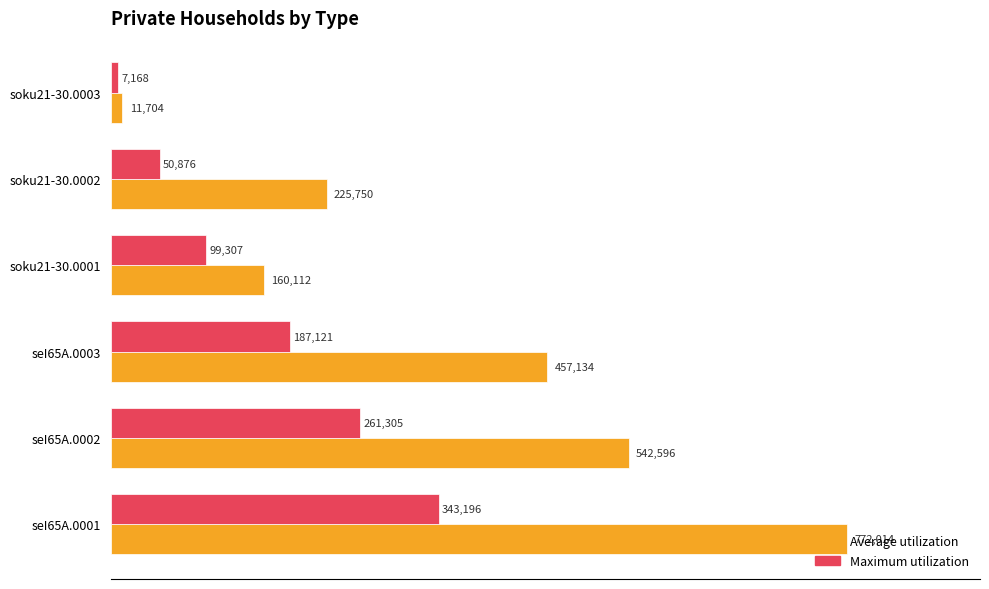

What is the minimum value for Maximum utilization?

7168